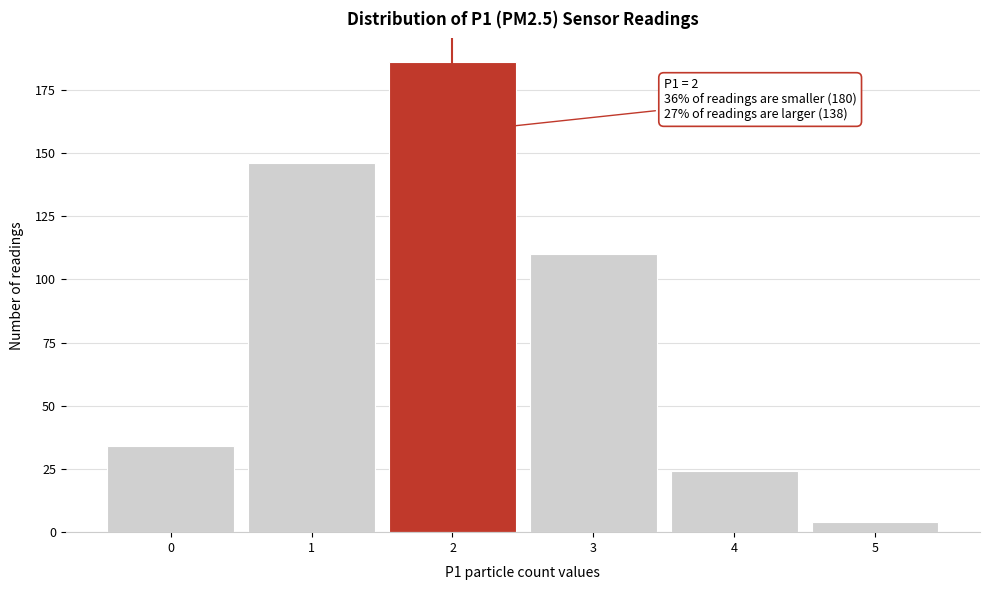

Over which range of the x-axis is the bar tallest?

1.5 to 2.5